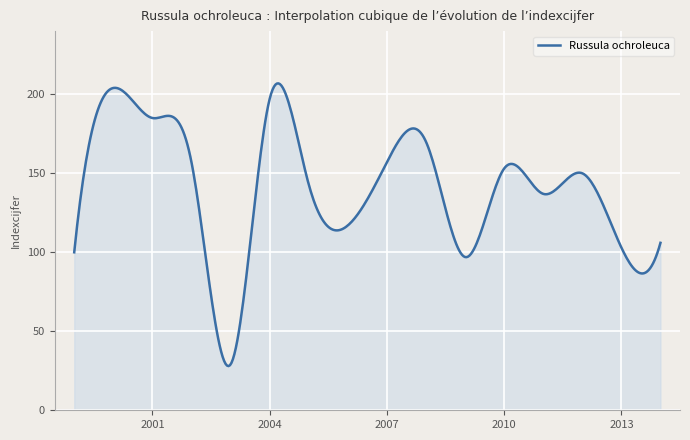

What is the smallest value displayed?

28.0